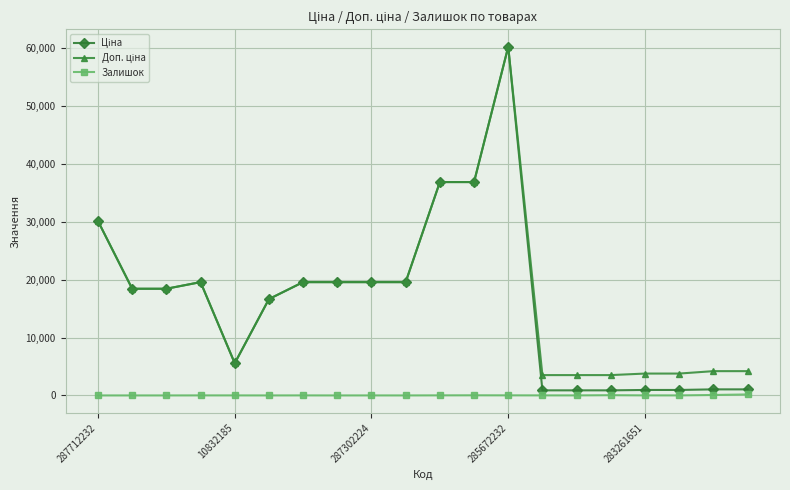

True or false: Залишок has more than 2 interior local peaks.

True